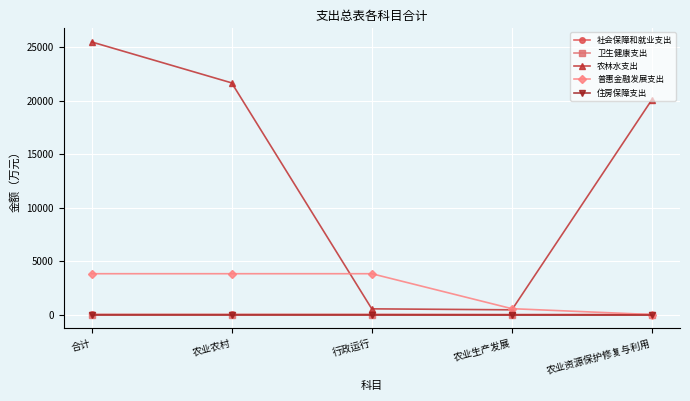

True or false: 卫生健康支出 has a value of 3.0 at 农业生产发展.

True